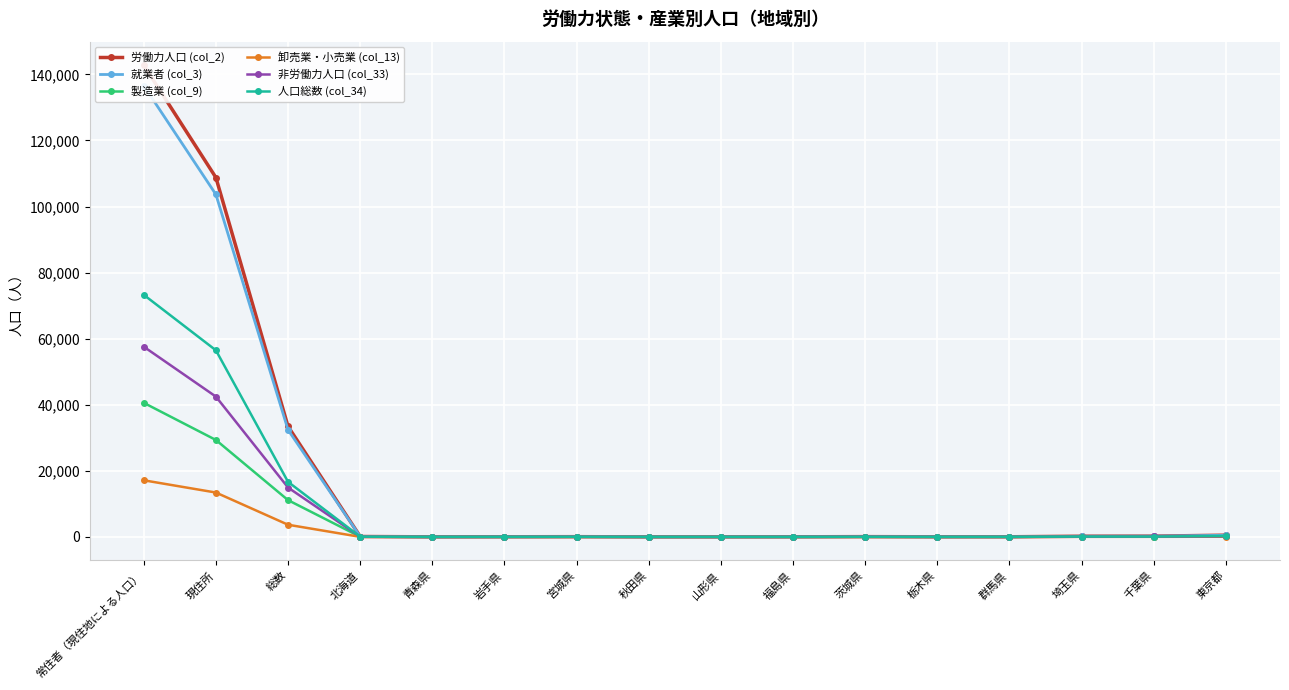

How many lines are shown in the chart?

6